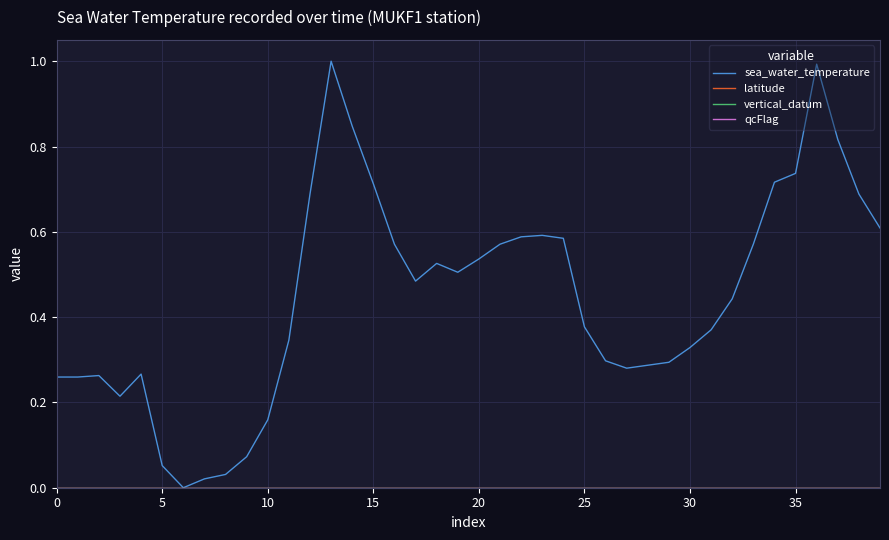

Does the chart have visible grid lines?

Yes